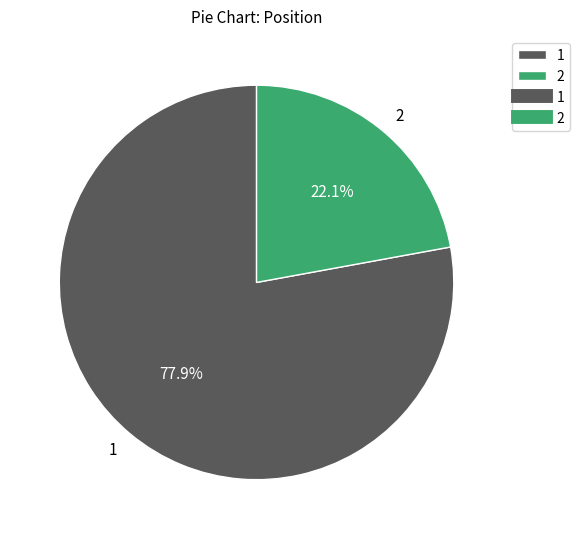

Rank the categories by value from highest to lowest.

1, 2